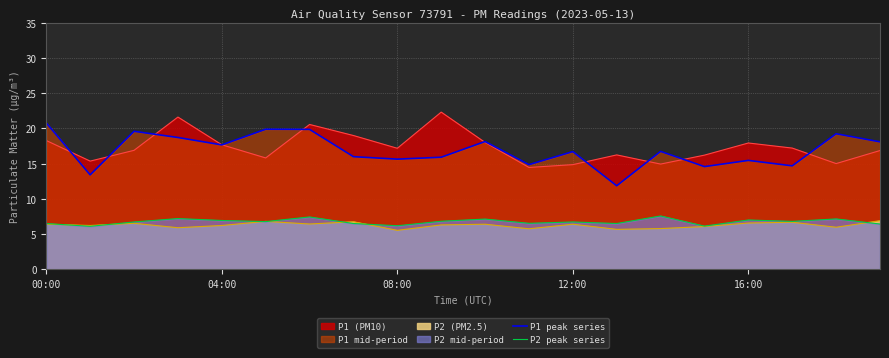

What is the value of the P1 peak series point at the 7th from the left?

19.9